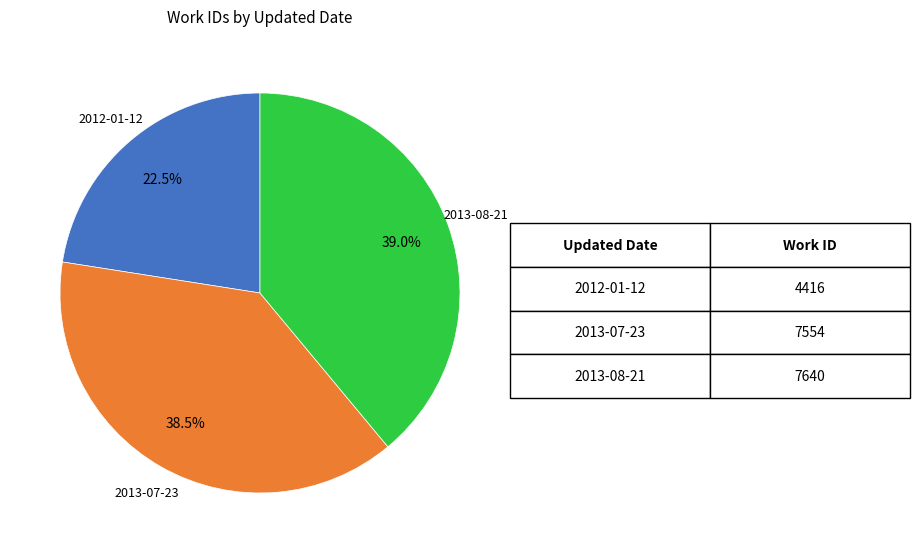

Does any single category account for the majority?

No